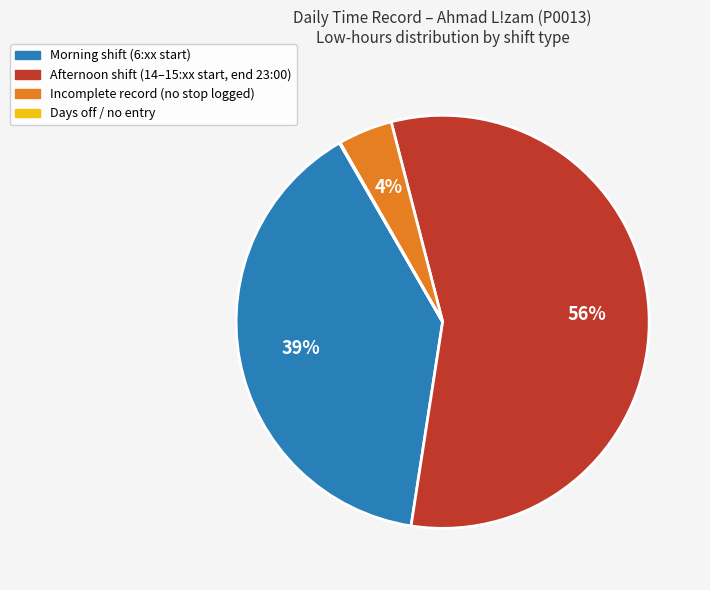

To the nearest percent, what is the average slice percentage?

25%